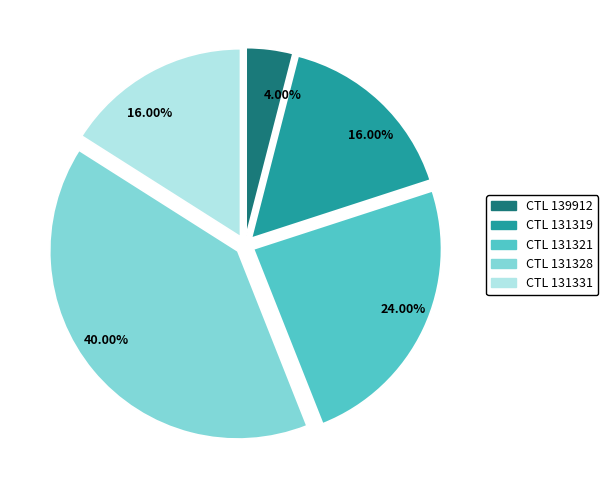

Is there any slice that represents more than half of the pie?

No